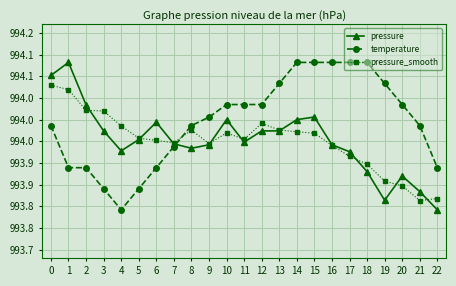

Does the chart display data point markers on the line(s)?

Yes